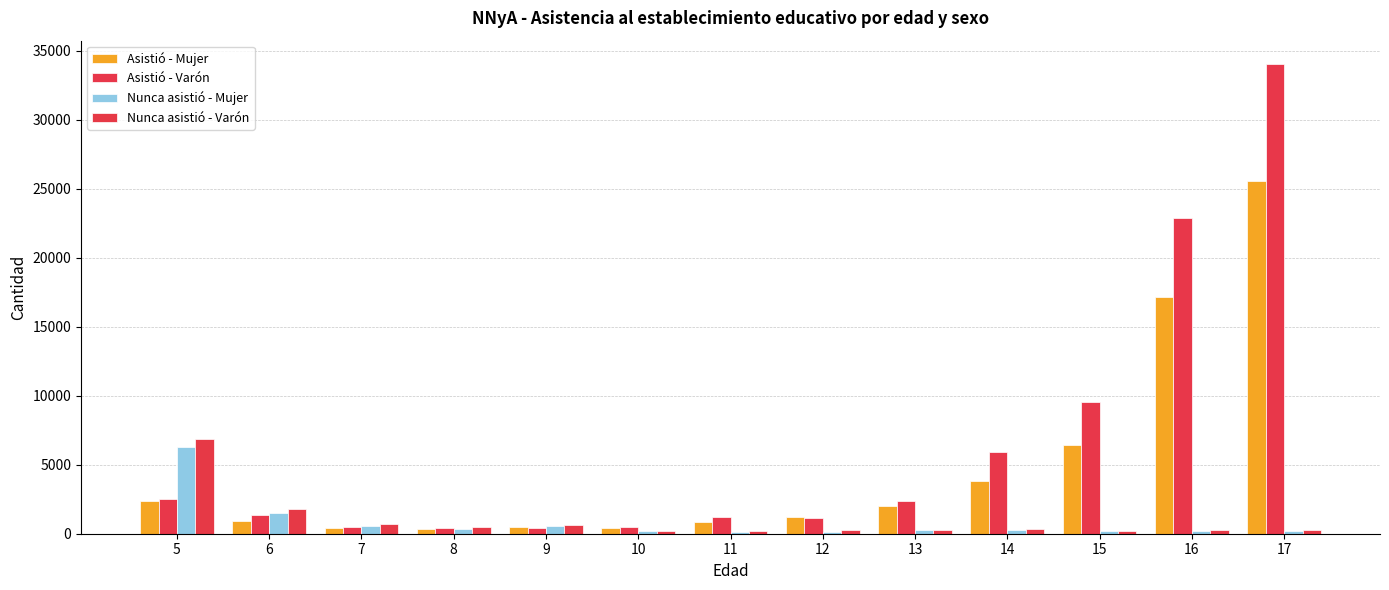

Reading left to right, what are all the values shown in this chart?

Asistió - Mujer: 2355	944	411	363	488	436	826	1196	1984	3824	6396	17155	25524
Asistió - Varón: 2531	1327	478	381	431	469	1232	1167	2376	5891	9554	22878	34015
Nunca asistió - Mujer: 6253	1522	574	366	553	162	122	146	296	237	210	204	226
Nunca asistió - Varón: 6865	1762	701	474	597	227	222	282	251	370	192	297	279